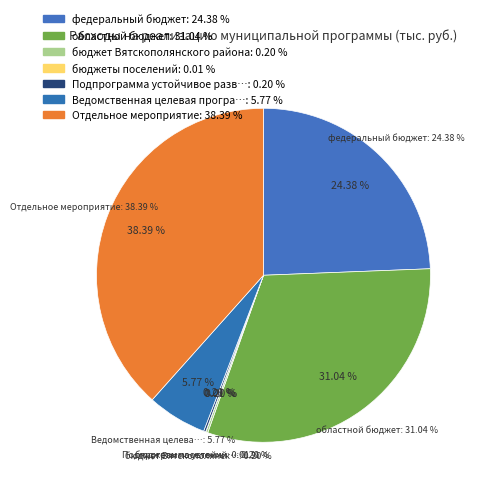

How many slices are in this pie chart?

7